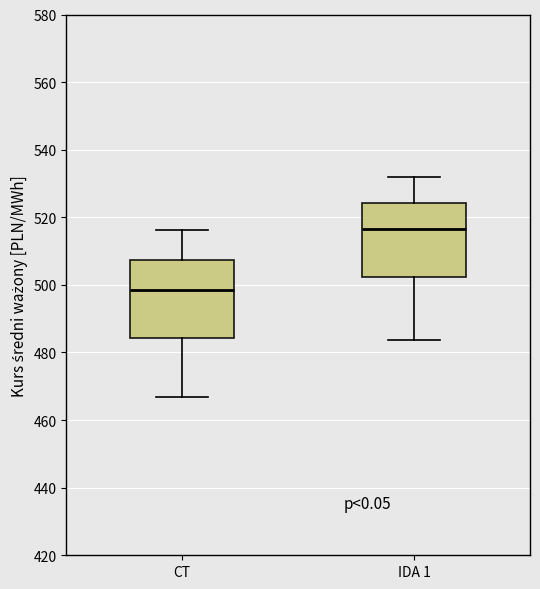

Reading left to right, transcribe this box plot: for each box, give where its median line is, the range the box spans, and where its two whiskers end, as read against the y-axis. The values are not printed on the chart, so give them approximately, as read against the axis.

CT: median 498, box 484 to 508, whiskers 466 to 516
IDA 1: median 516, box 502 to 524, whiskers 484 to 532